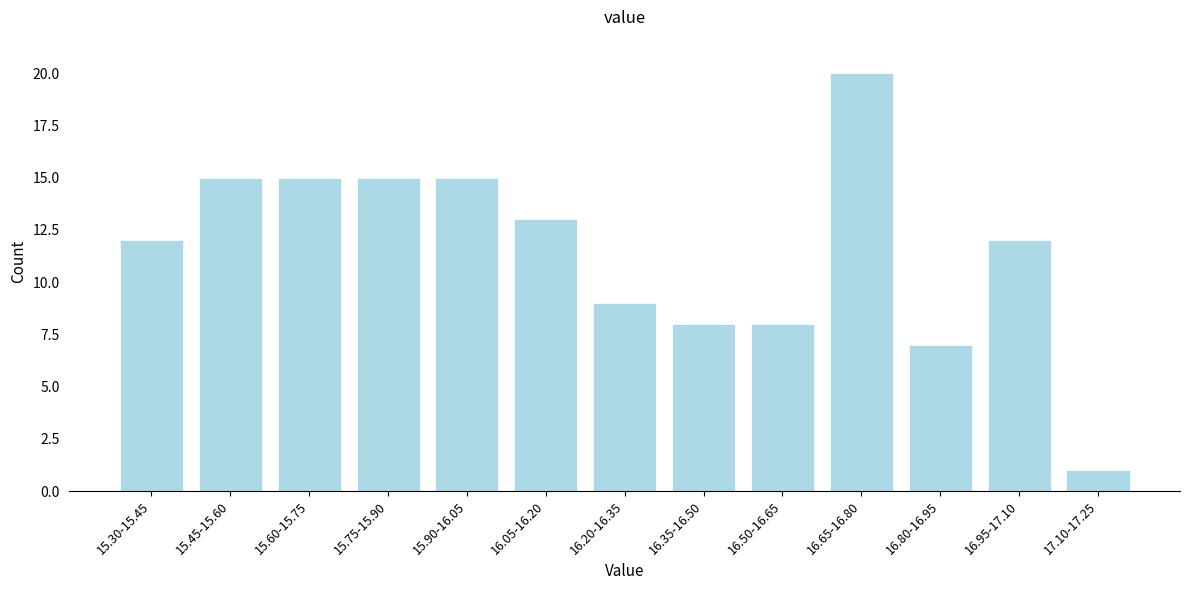

Reading left to right, extract all data points from this chart.

15.30-15.45=12	15.45-15.60=15	15.60-15.75=15	15.75-15.90=15	15.90-16.05=15	16.05-16.20=13	16.20-16.35=9	16.35-16.50=8	16.50-16.65=8	16.65-16.80=20	16.80-16.95=7	16.95-17.10=12	17.10-17.25=1